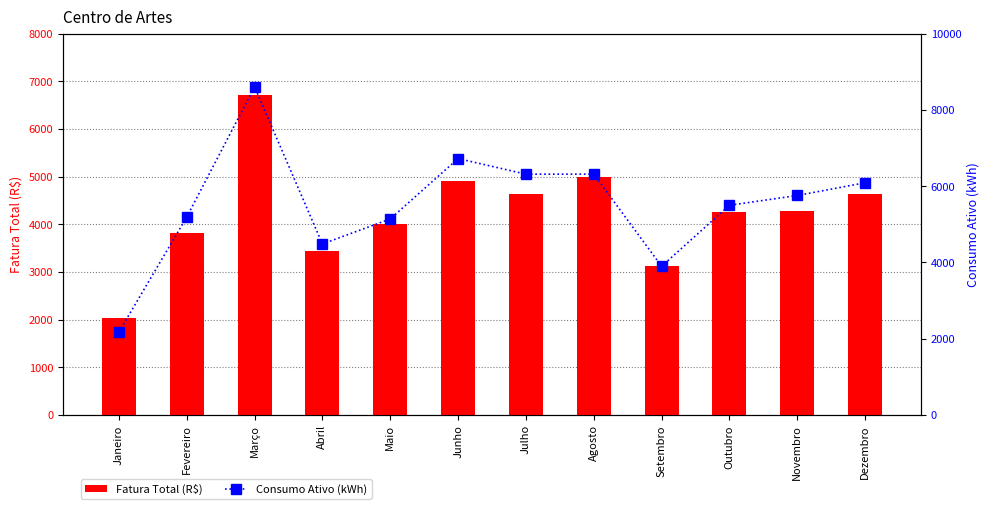

What is the label of the 2nd bar from the left?

Fevereiro